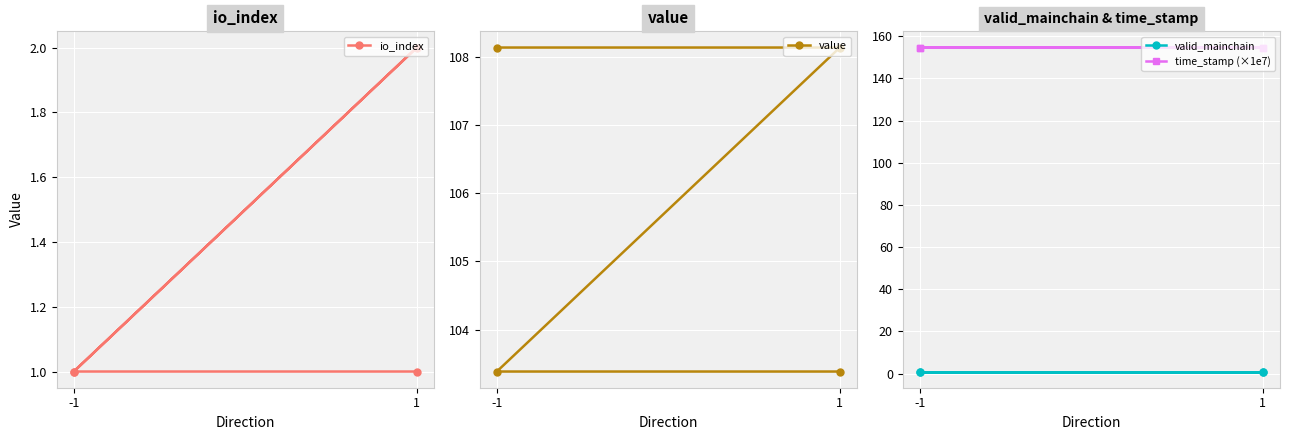

Reading right to left, list all the values displayed in this chart.

io_index: 1.0	1.0	2.0	1.0
value: 103.4	103.4	108.1	108.1
valid_mainchain: 1.0	1.0	1.0	1.0
time_stamp (×1e7): 154.5	154.5	154.6	154.6